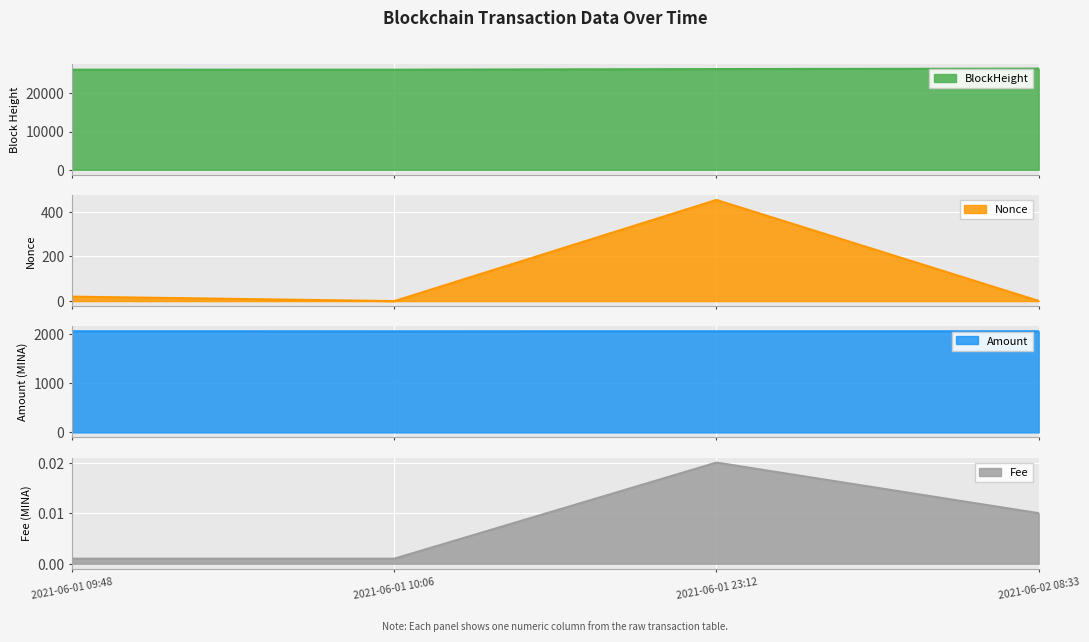

Reading left to right, extract all data points from this chart.

BlockHeight: 26149.0	26152.0	26314.0	26431.0
Nonce: 20.0	0.0	452.0	1.0
Amount: 2055.9	2054.9	2055.9	2055.9
Fee: 0.0	0.0	0.0	0.0